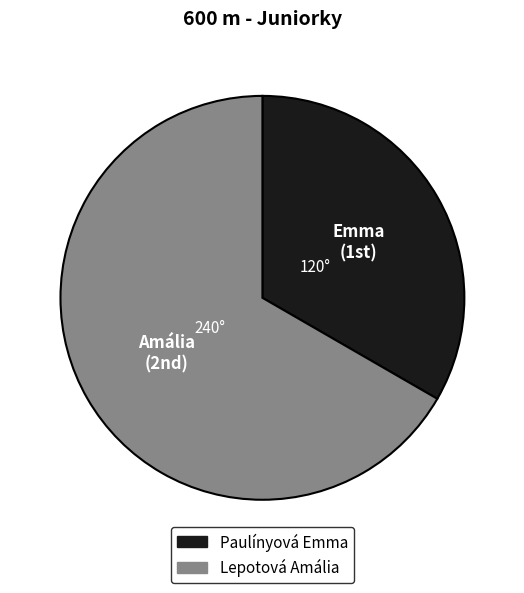

What is the ratio of the value at Paulínyová Emma to the value at Lepotová Amália?

0.5